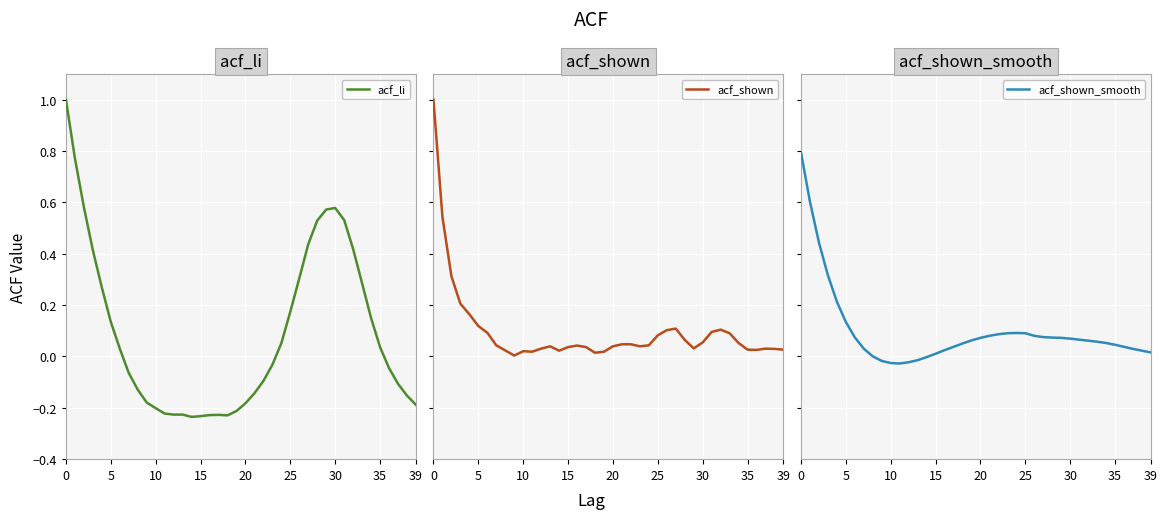

What is the label of the 12th point from the left?

11